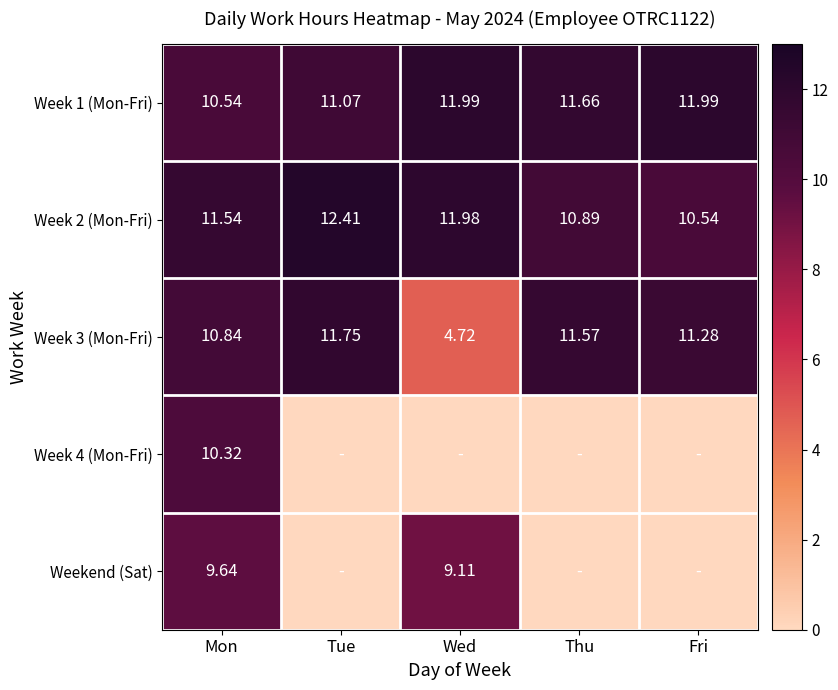

At which label is Week 3 (Mon-Fri) closest to 8?

Mon